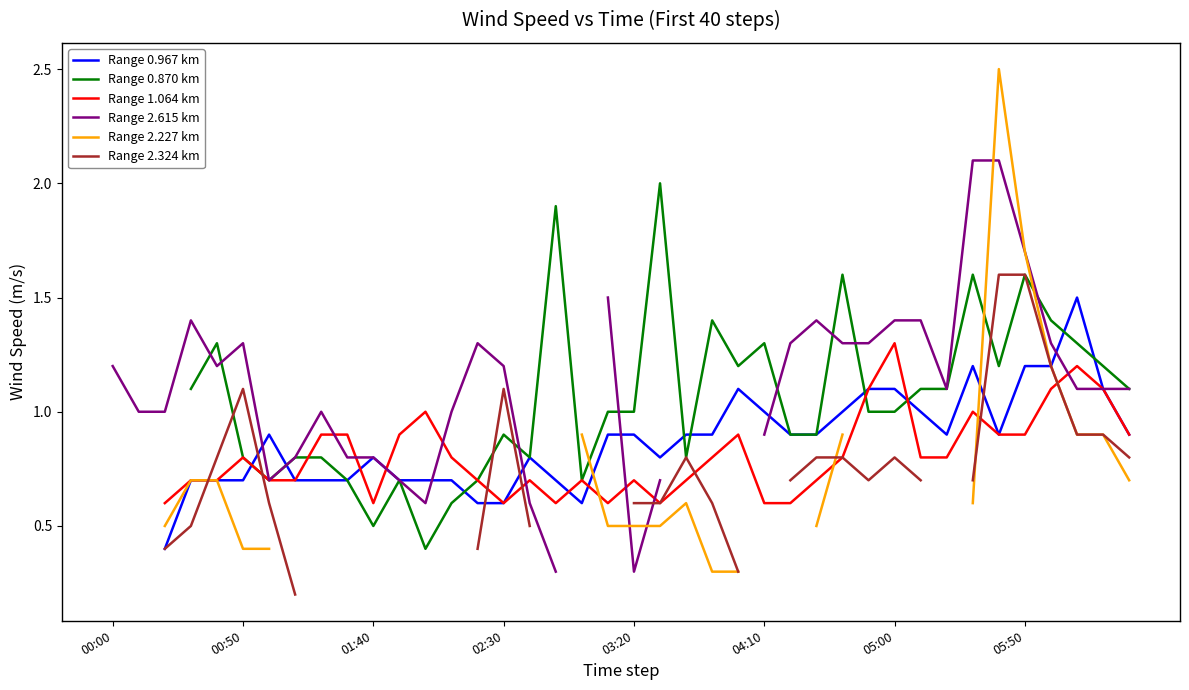

How many lines are shown in the chart?

6